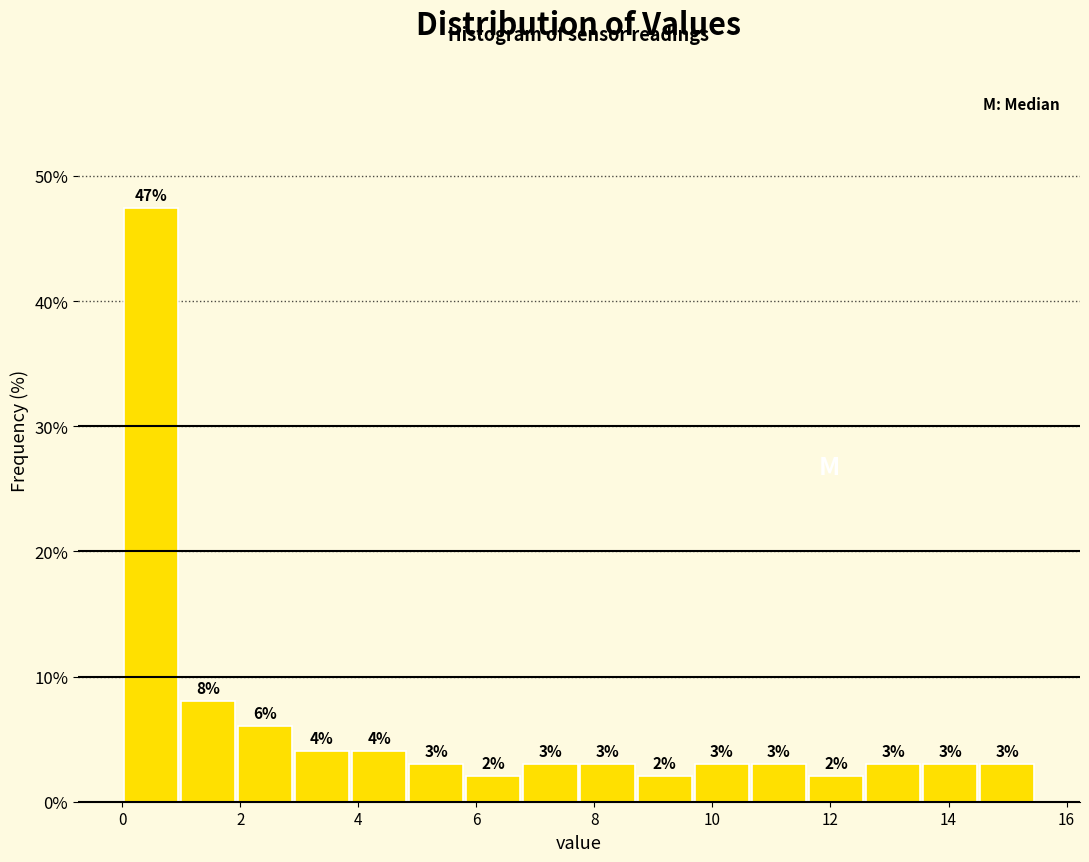

Over which range of the x-axis is the bar tallest?

0.0 to 1.0